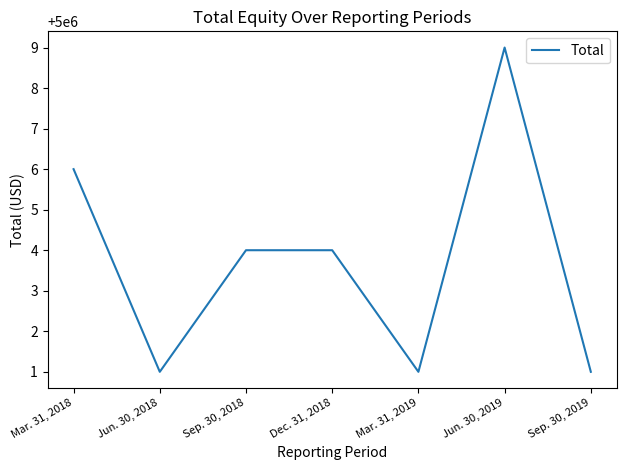

How many lines are shown in the chart?

1